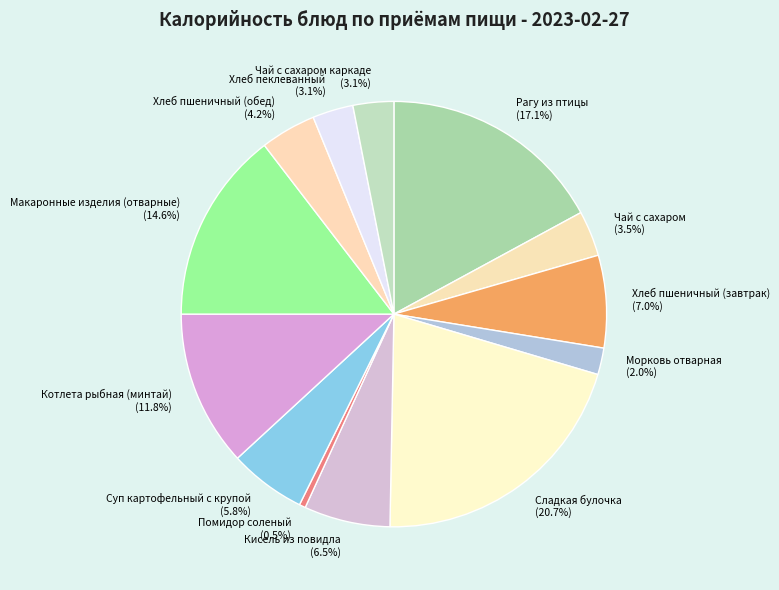

Does Макаронные изделия (отварные) account for over 50% of the chart?

No